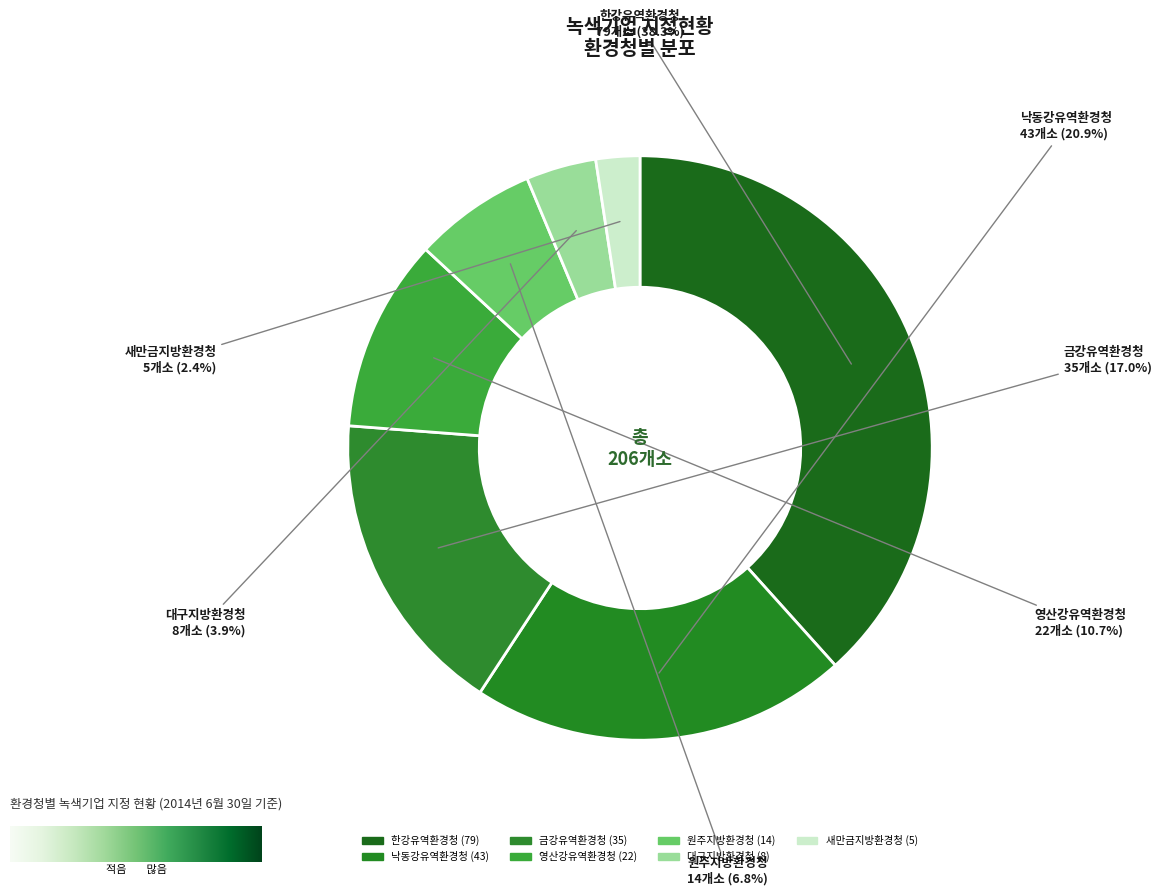

Combined, do 영산강유역환경청 and 원주지방환경청 account for over 50%?

No